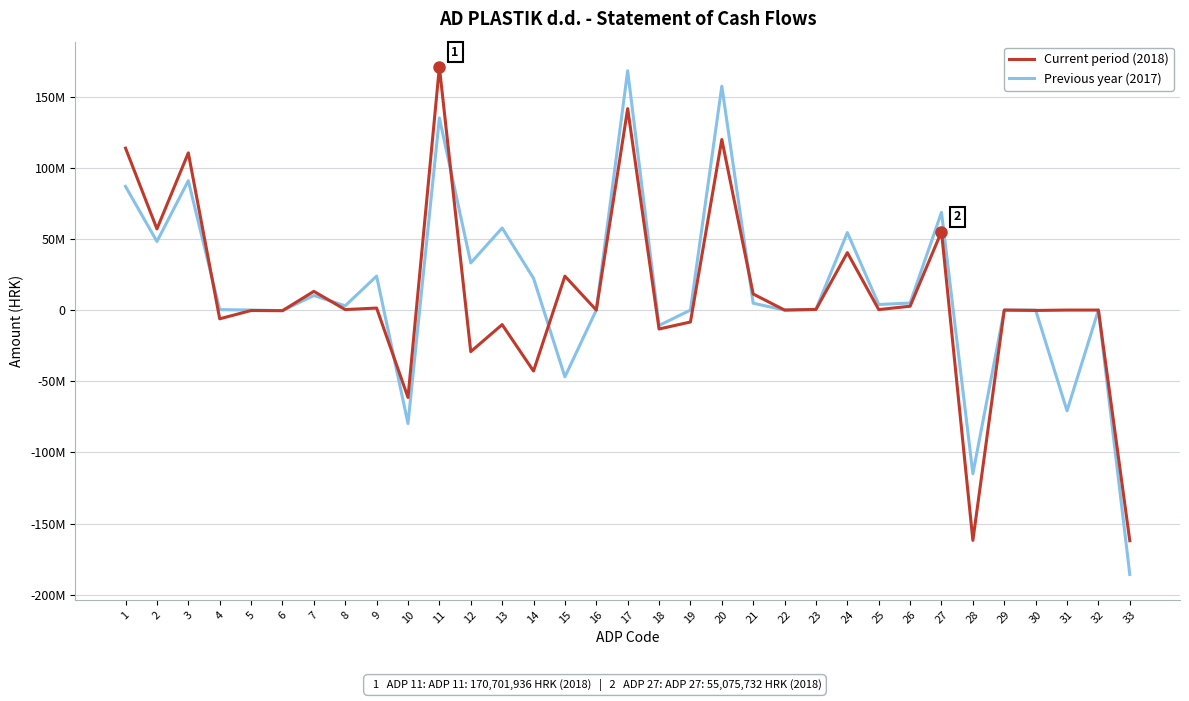

What are all the series names shown in the legend?

Current period (2018), Previous year (2017)